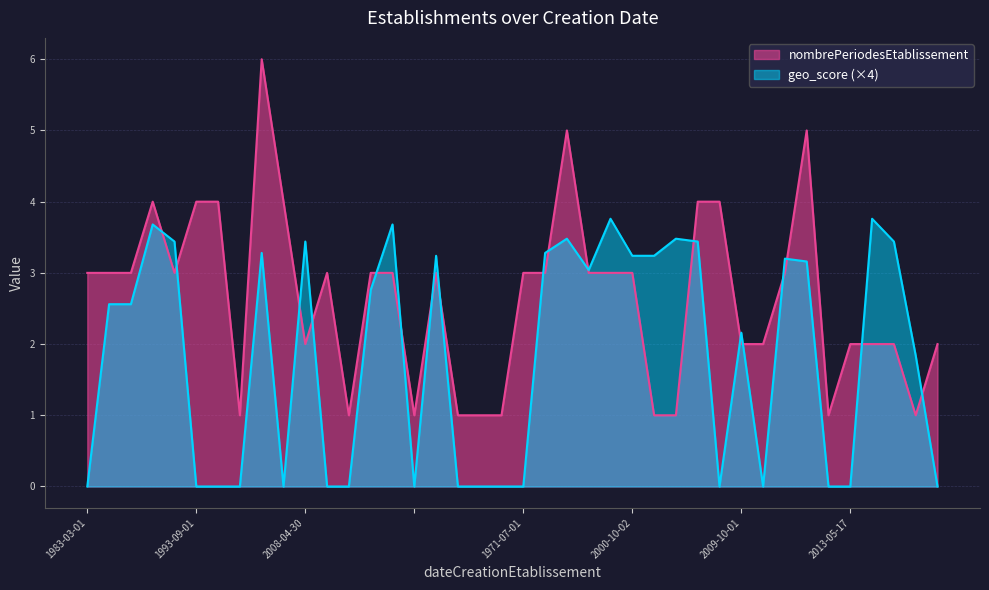

What is the difference between the second highest and second lowest values in the nombrePeriodesEtablissement series?

4.0